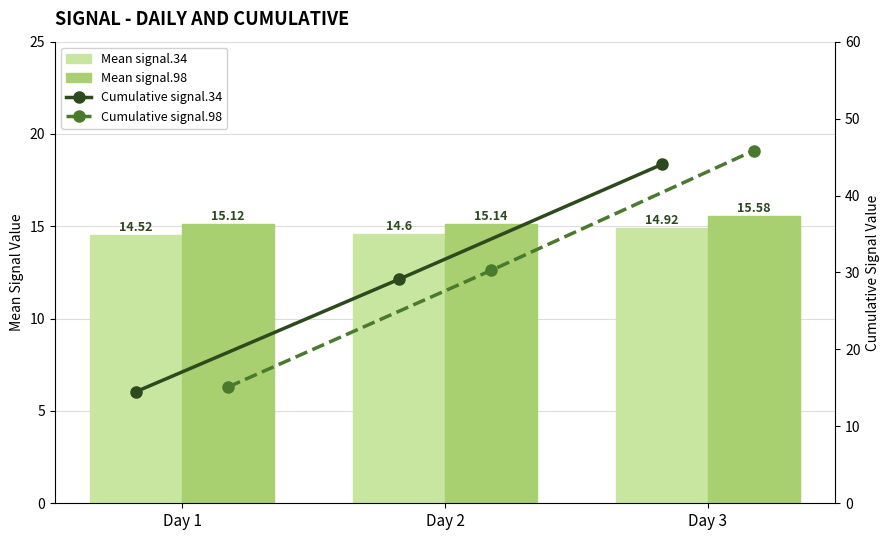

Are the bars grouped side by side (vs. stacked)?

Yes